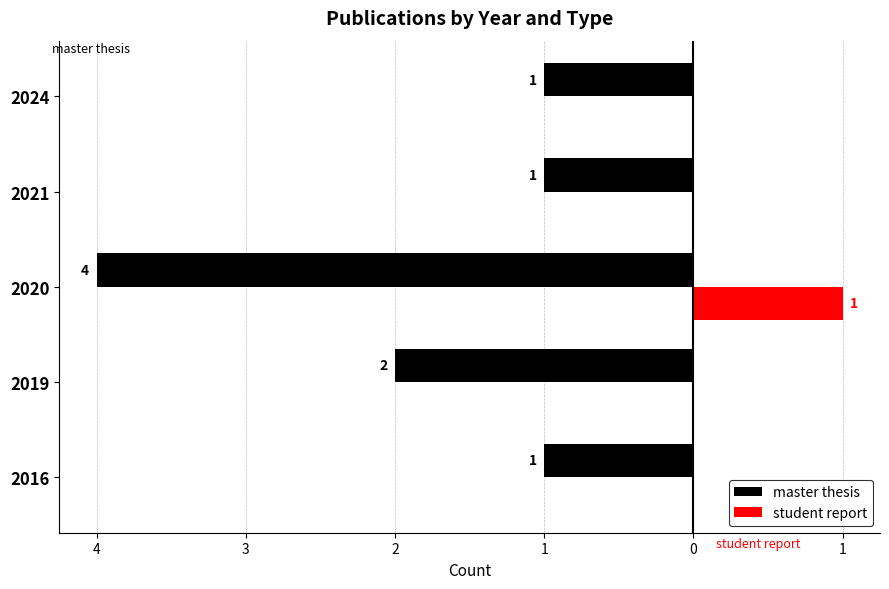

What are all the series names shown in the legend?

master thesis, student report